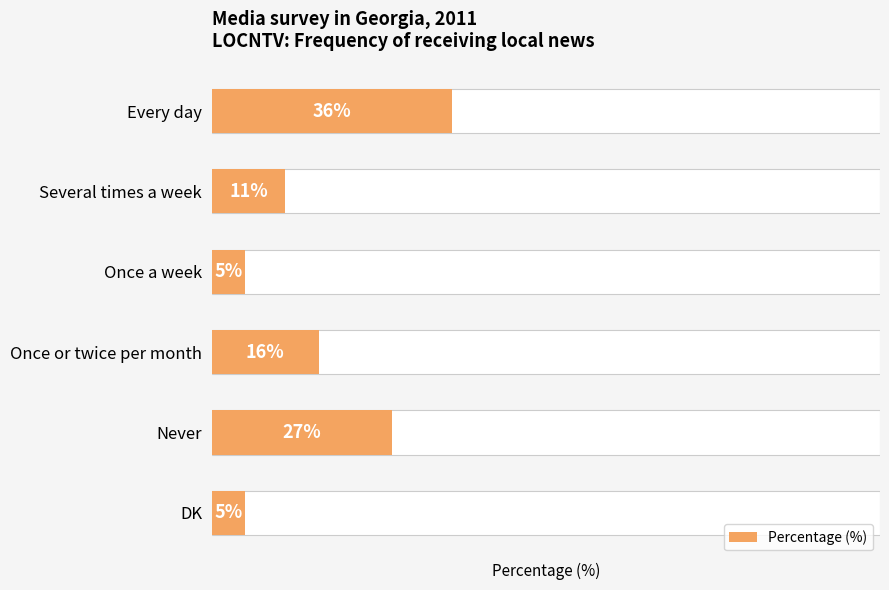

List the labels in order of value, largest first.

Every day, Never, Once or twice per month, Several times a week, Once a week, DK